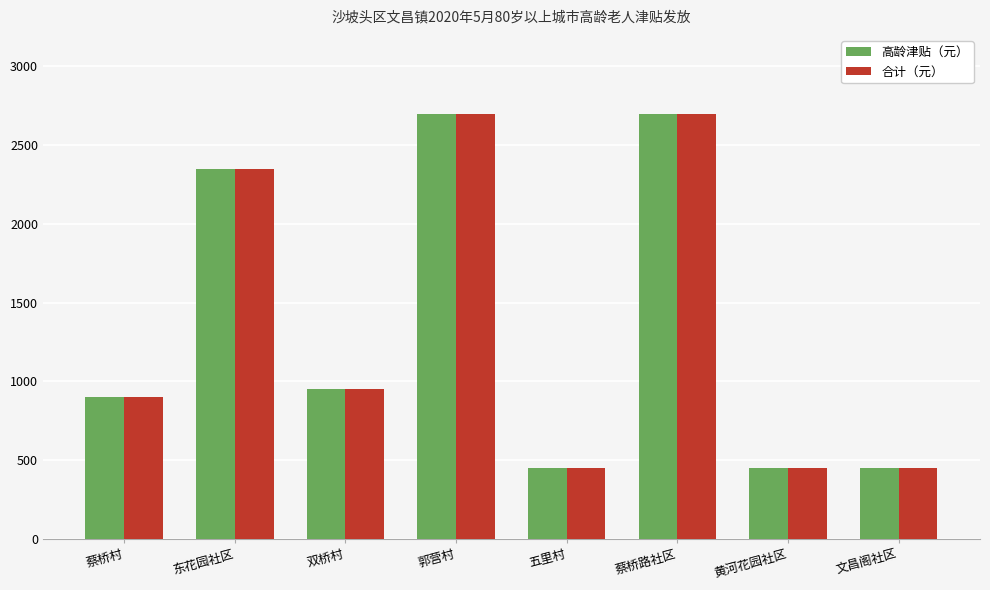

Are the bars horizontal?

No